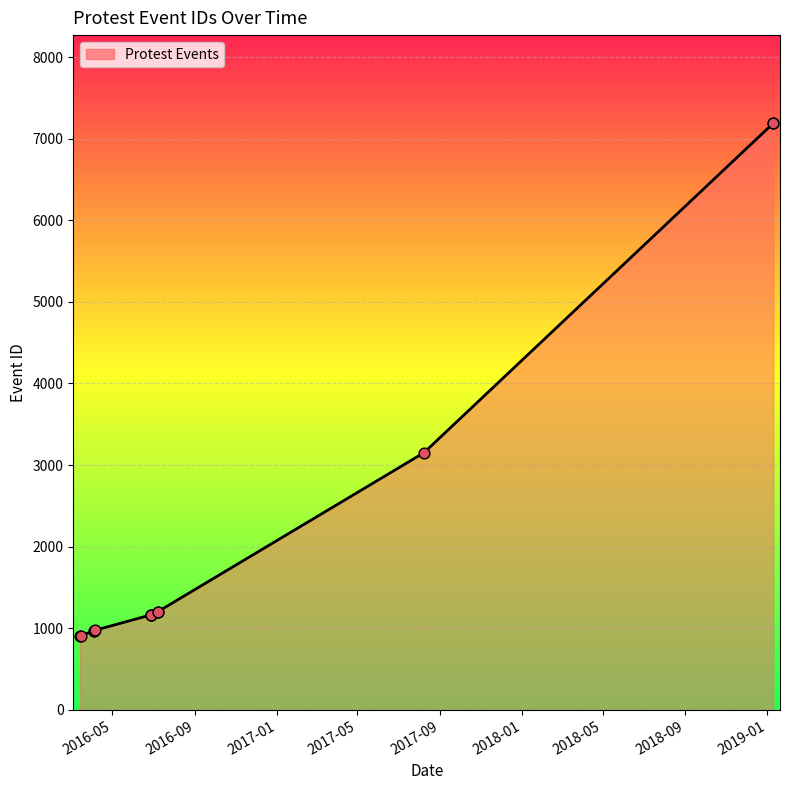

What is the ratio of the value at 2016-03-14 to the value at 2016-06-28?

0.8